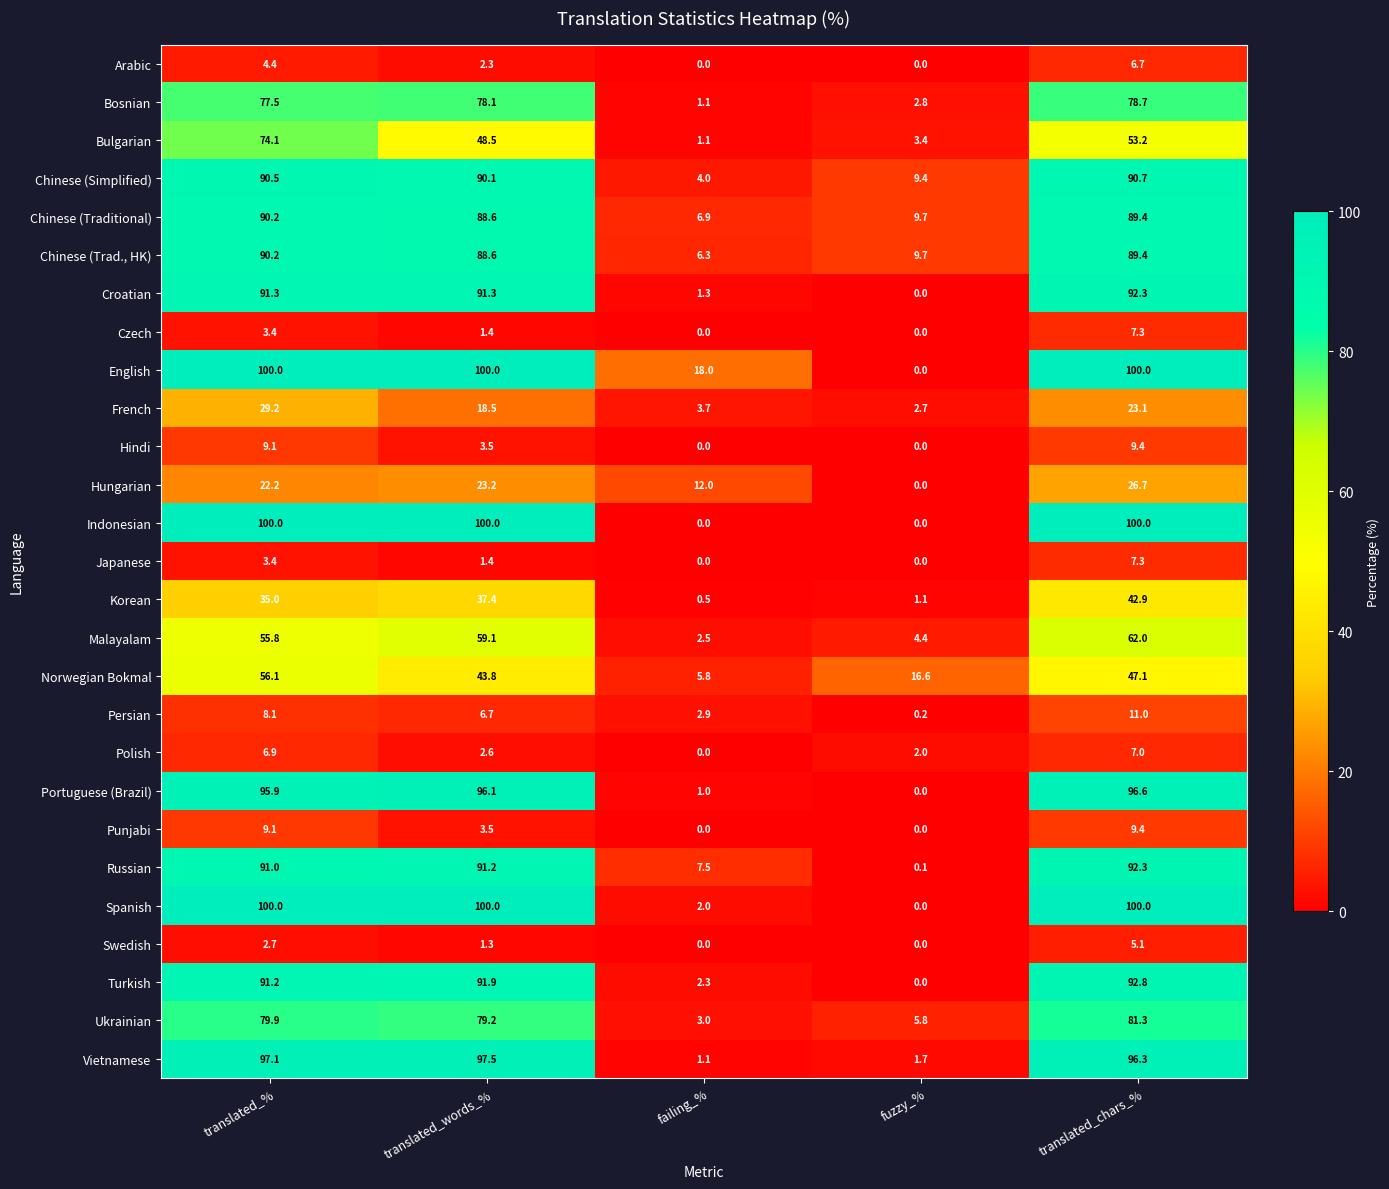

At which label is Ukrainian closest to 42?

fuzzy_%